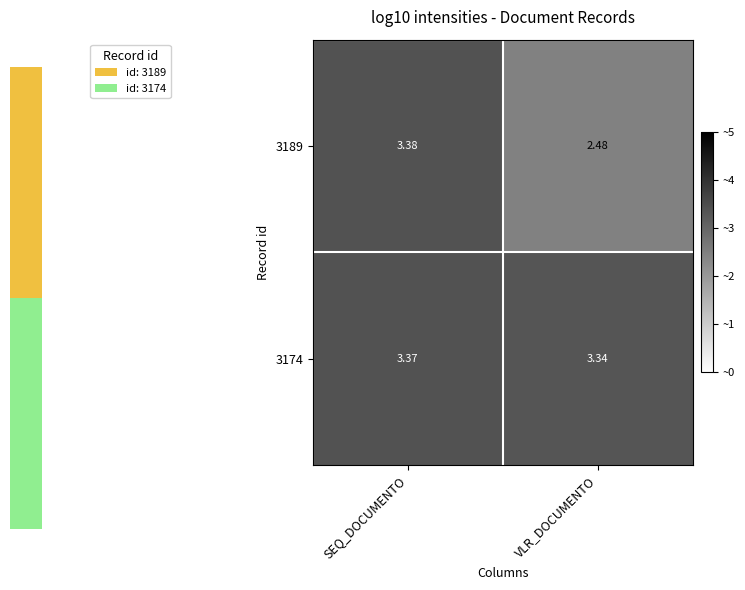

List the labels in order of 3174 value, largest first.

SEQ_DOCUMENTO, VLR_DOCUMENTO